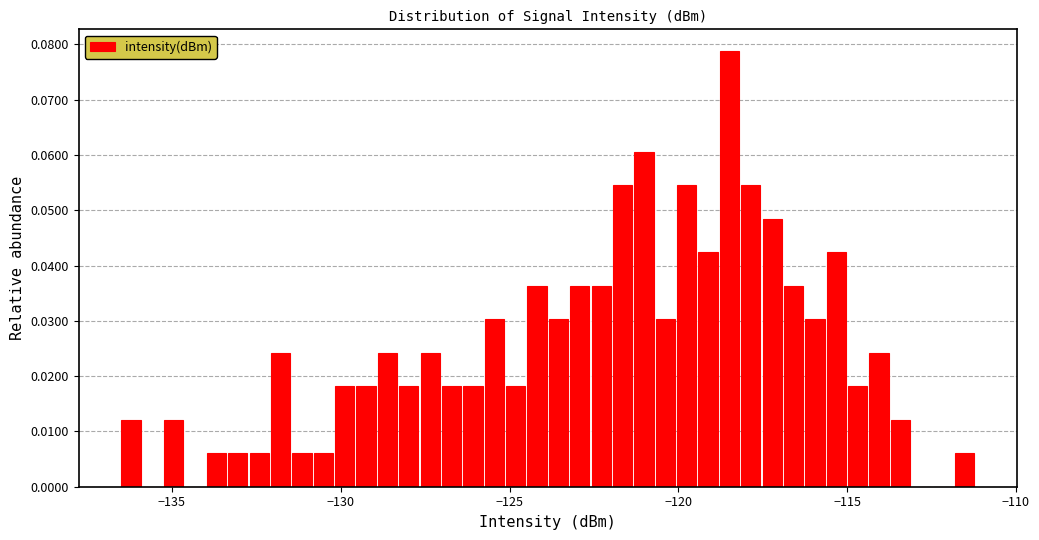

Around what value on the x-axis is the tallest bar? Give the approximate position of its centre, as read against the axis.

-118.5